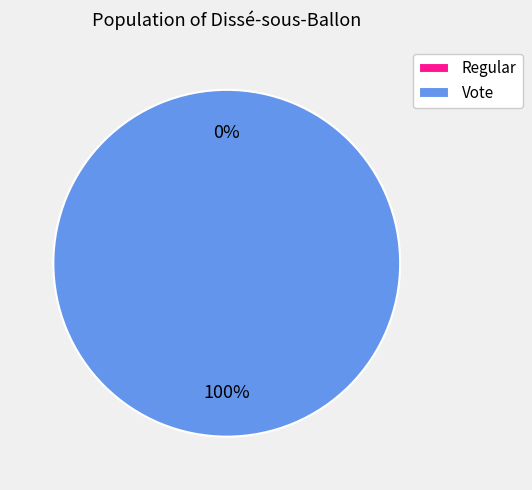

Between Regular and Vote, which is larger?

Vote